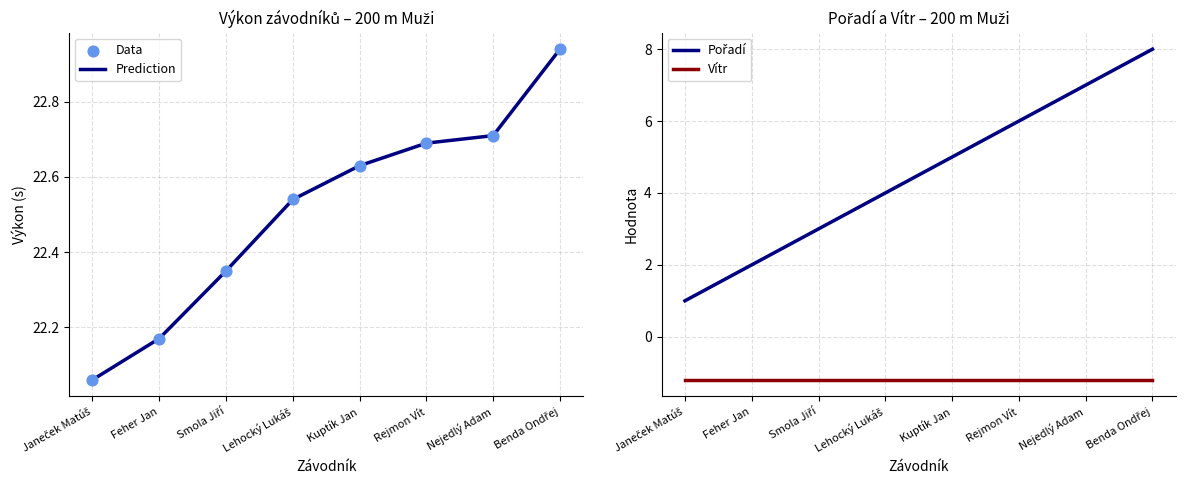

What is the total value across all series at Benda Ondřej?

52.7